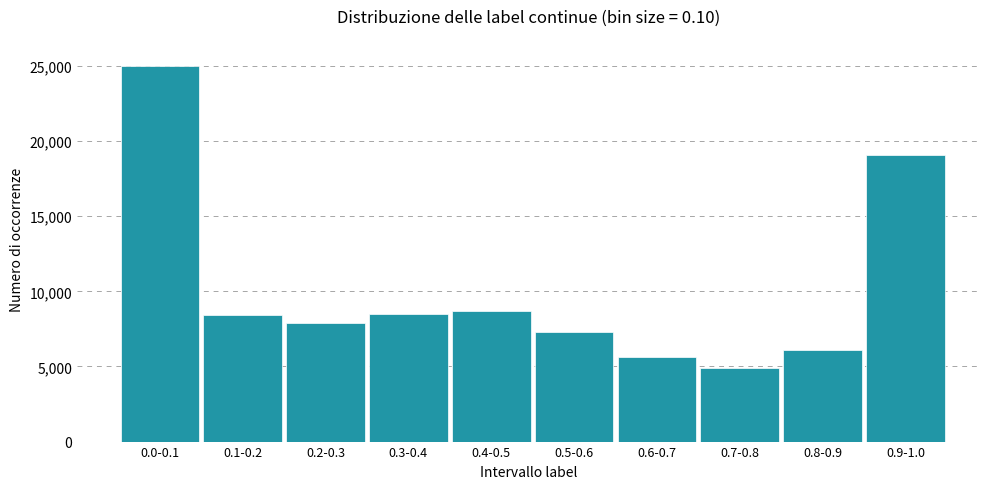

Approximately how many times larger is the value at 0.1-0.2 compared to 0.9-1.0?

0.4